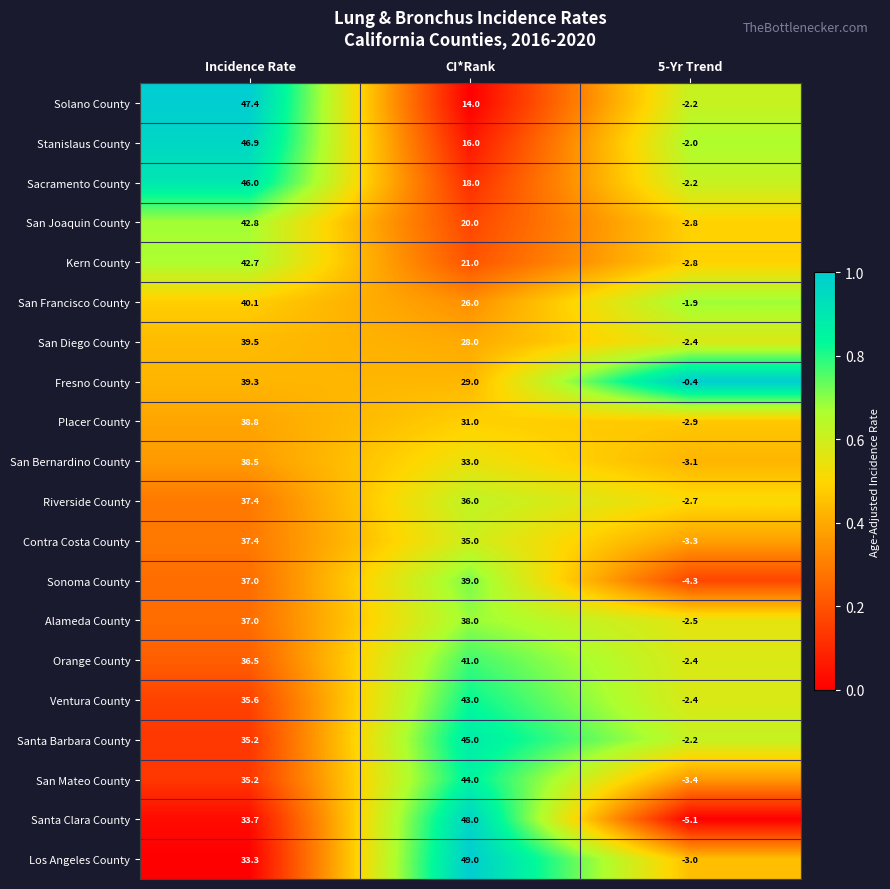

At which label does San Joaquin County first exceed 20?

Incidence Rate